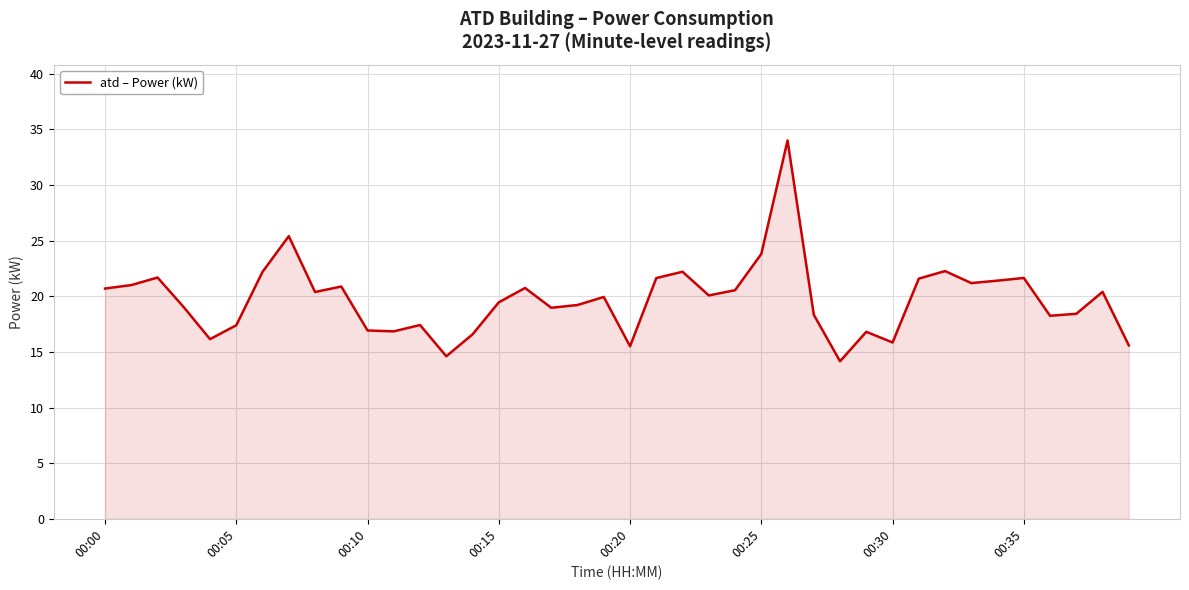

What is the greatest value displayed?

34.0